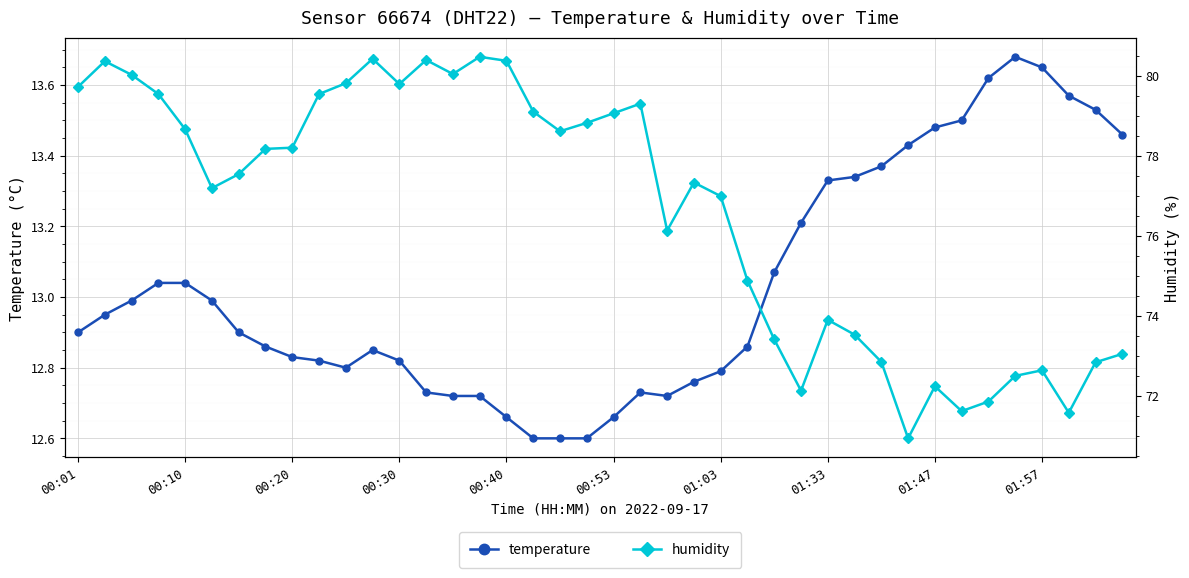

True or false: temperature has more than 0 points higher than both neighbors.

True